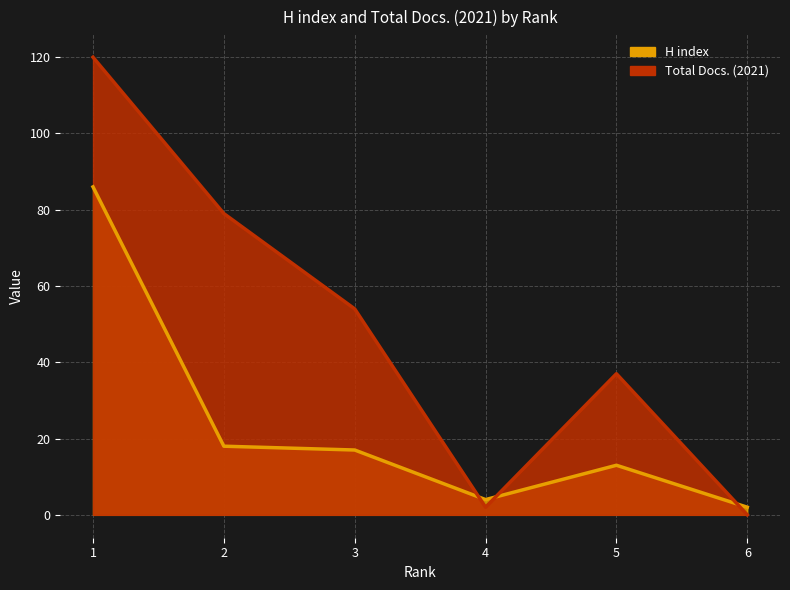

Which series has the largest total across all categories?

Total Docs. (2021)